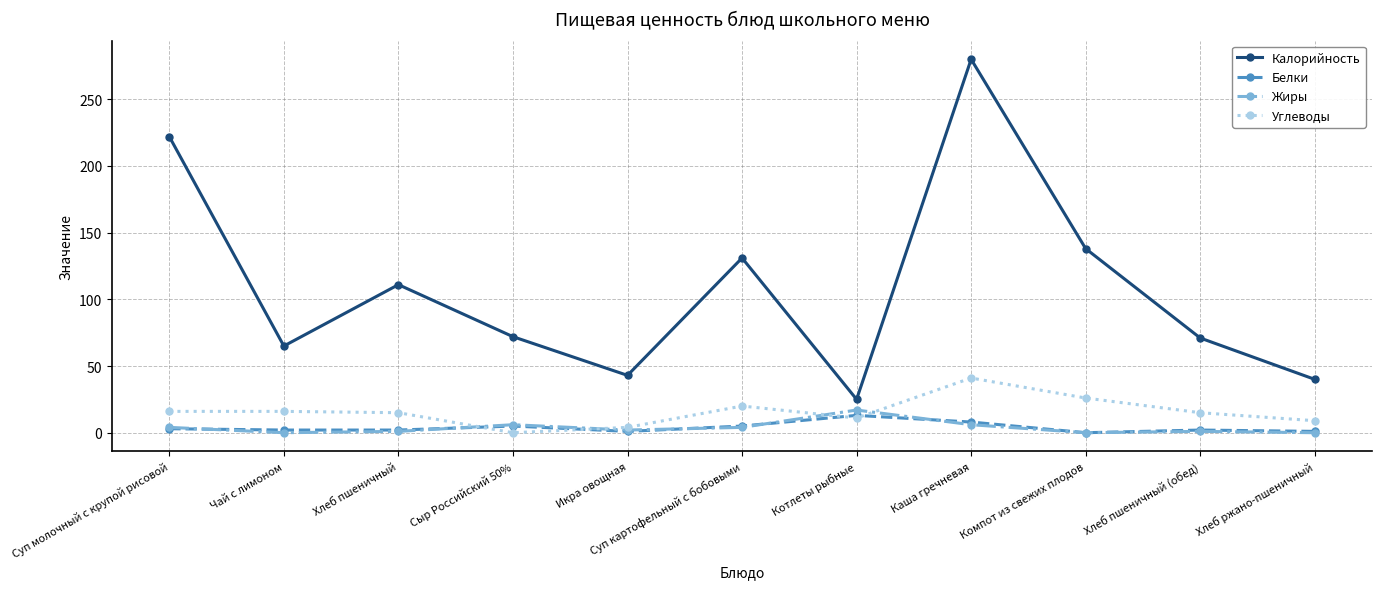

Which series has the widest spread of values?

Калорийность